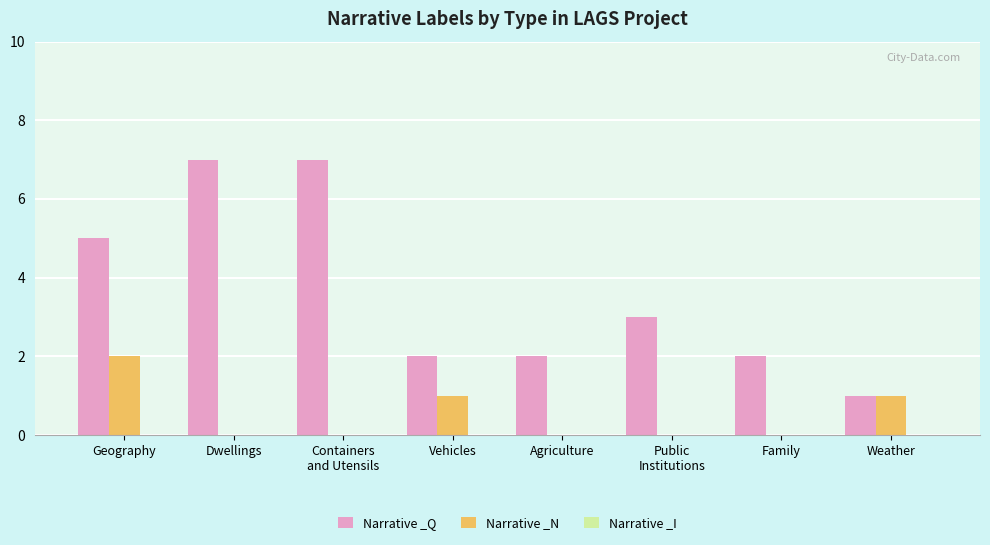

Between Dwellings and Agriculture, which series saw the biggest shift?

Narrative _Q